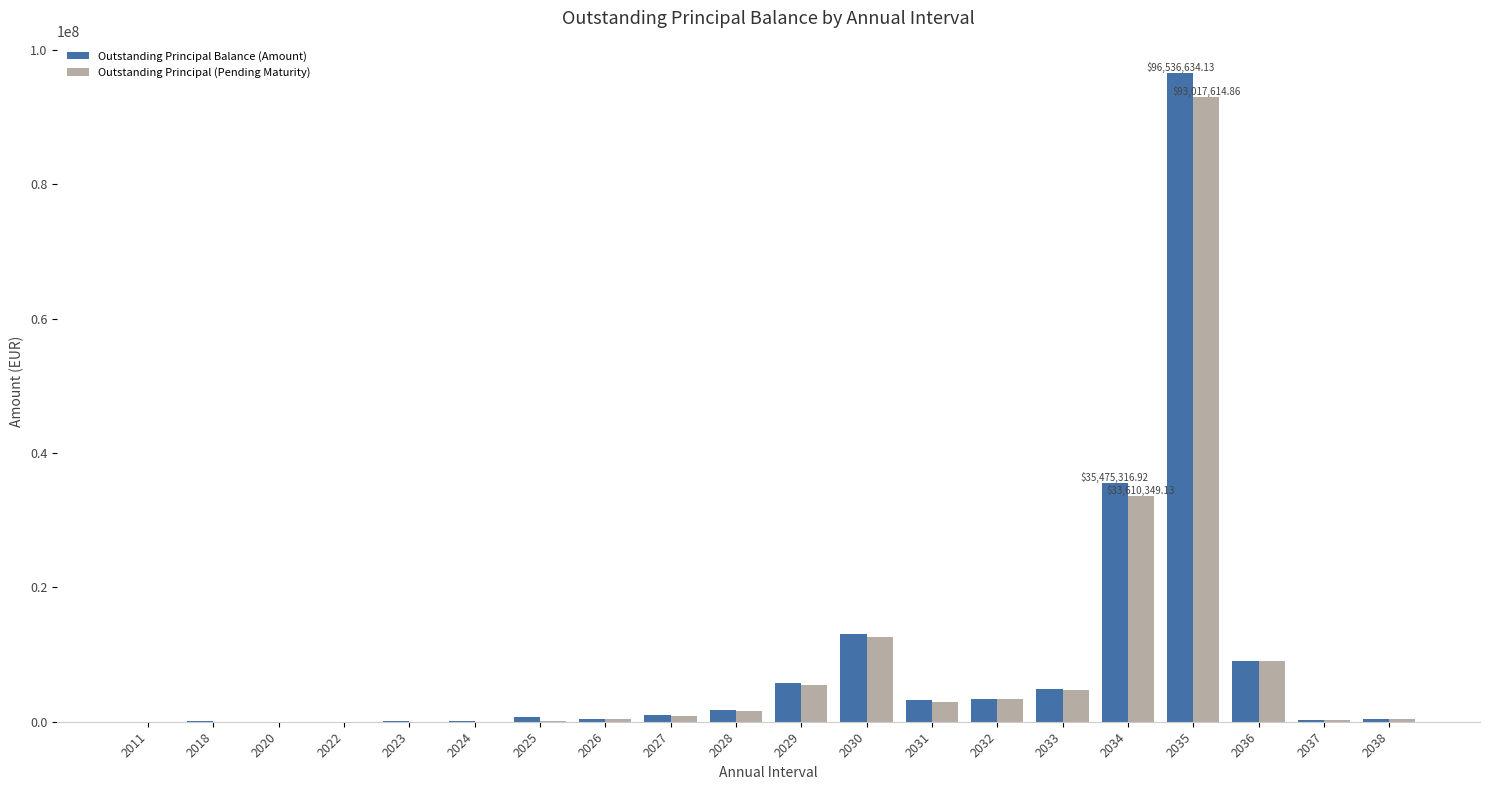

Count the number of categories in the chart.

20